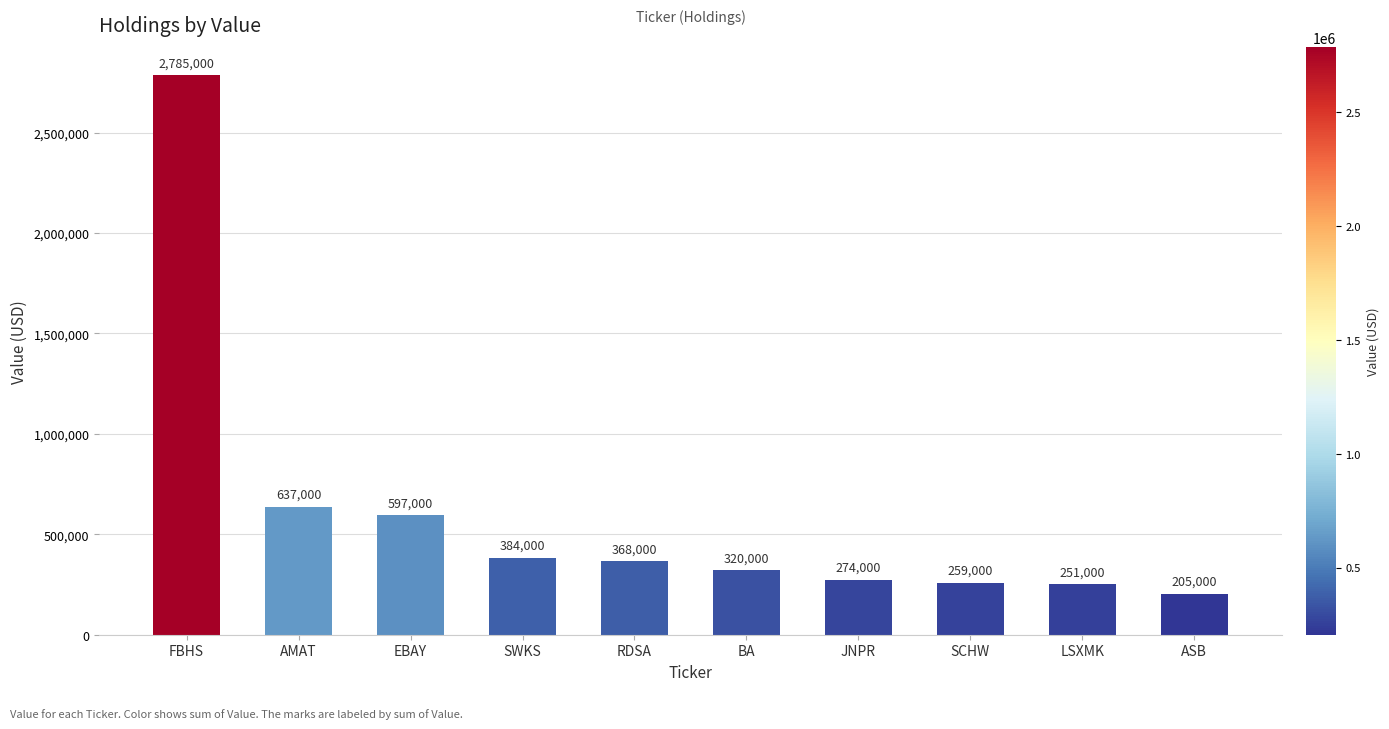

What is the change in value from SWKS to BA?

-64000